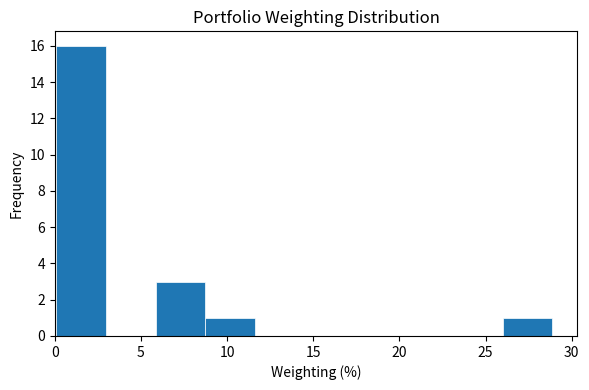

Which range on the x-axis has the tallest bar?

0.0 to 3.0